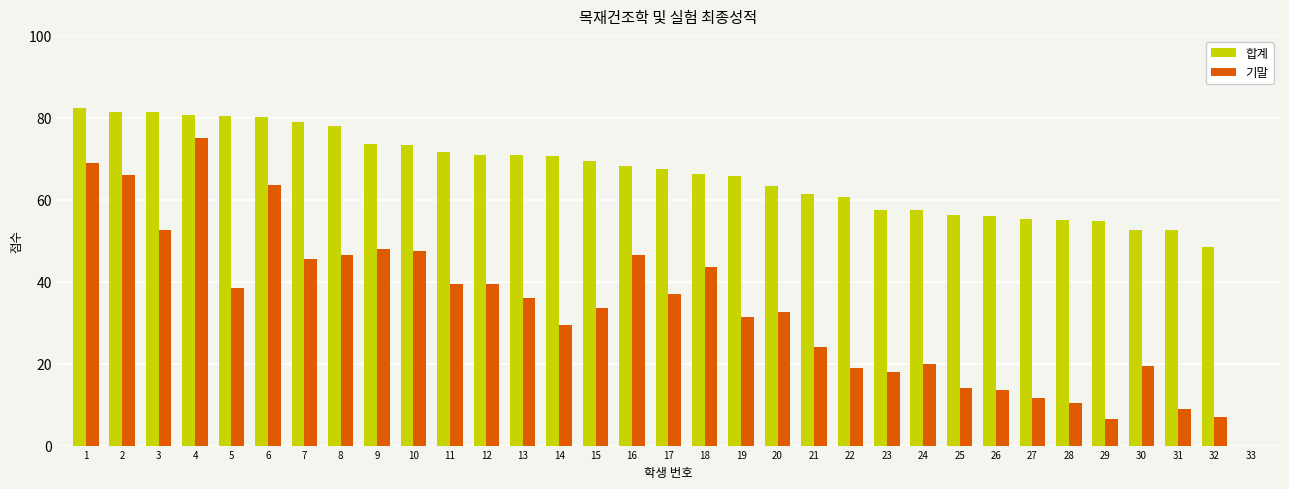

Which series changed the most between 9 and 29?

기말